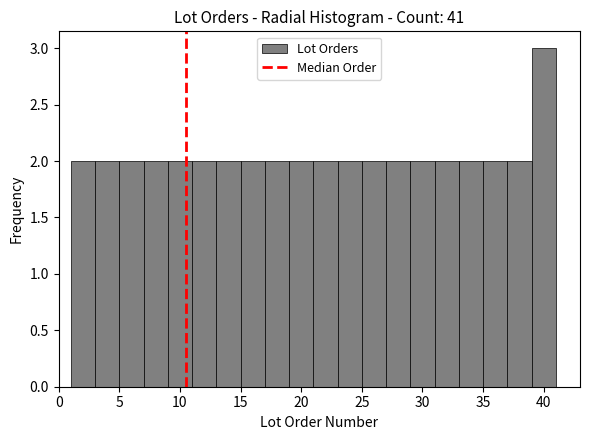

Reading left to right, transcribe this chart: for each bar, give the range it covers on the x-axis and its height. The values are not printed on the chart, so give them approximately, as read against the axis.

1 to 3: 2
3 to 5: 2
5 to 7: 2
7 to 9: 2
9 to 11: 2
11 to 13: 2
13 to 15: 2
15 to 17: 2
17 to 19: 2
19 to 21: 2
21 to 23: 2
23 to 25: 2
25 to 27: 2
27 to 29: 2
29 to 31: 2
31 to 33: 2
33 to 35: 2
35 to 37: 2
37 to 39: 2
39 to 41: 3